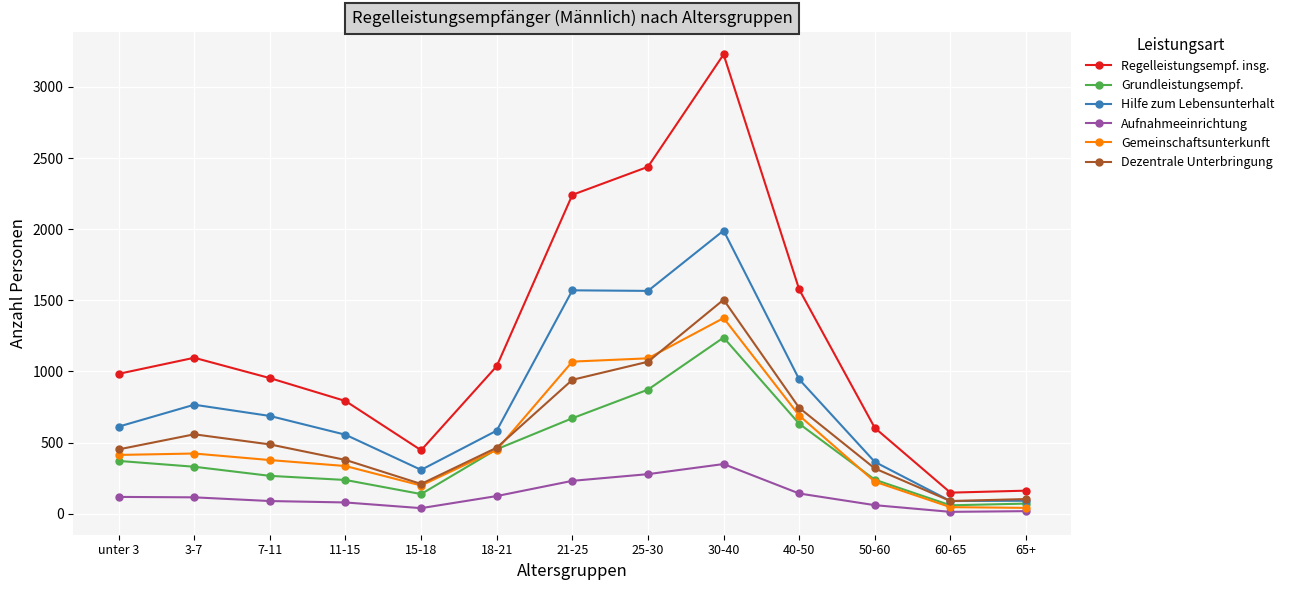

What is the spread (max minus min) of values at 40-50?

1434